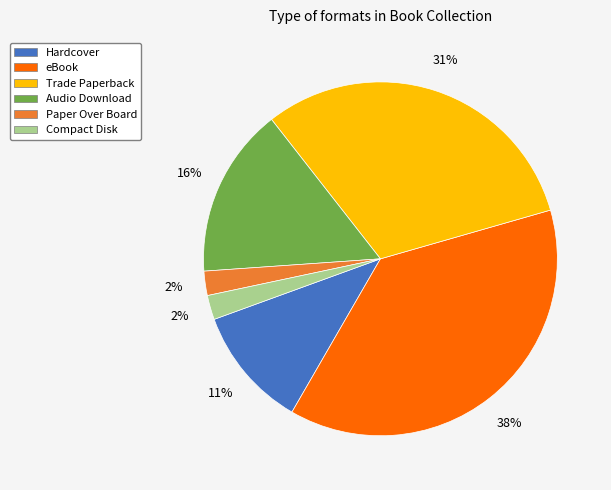

Combined, do Hardcover and Paper Over Board account for over 50%?

No